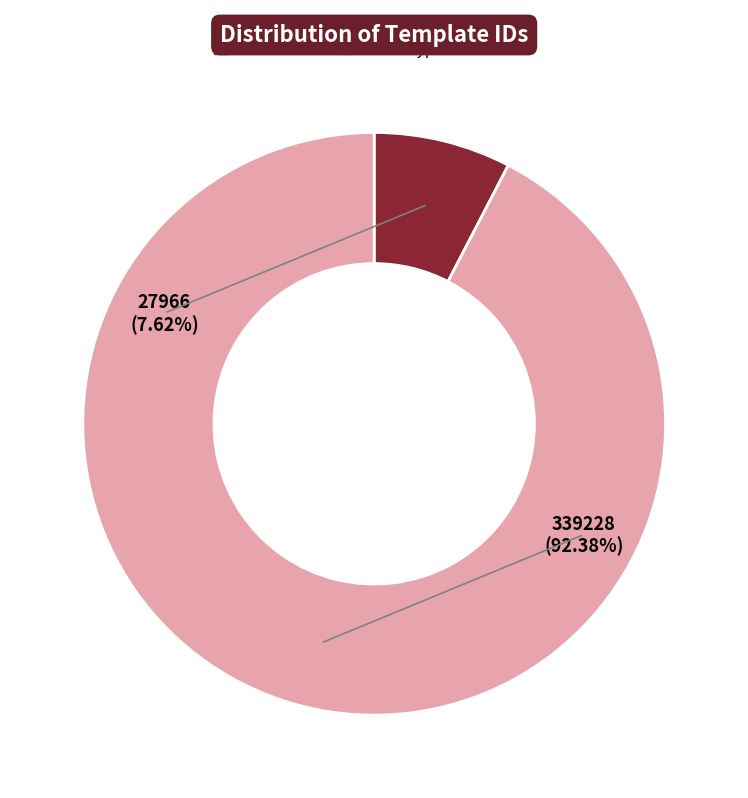

To the nearest percent, what is the average slice percentage?

50%